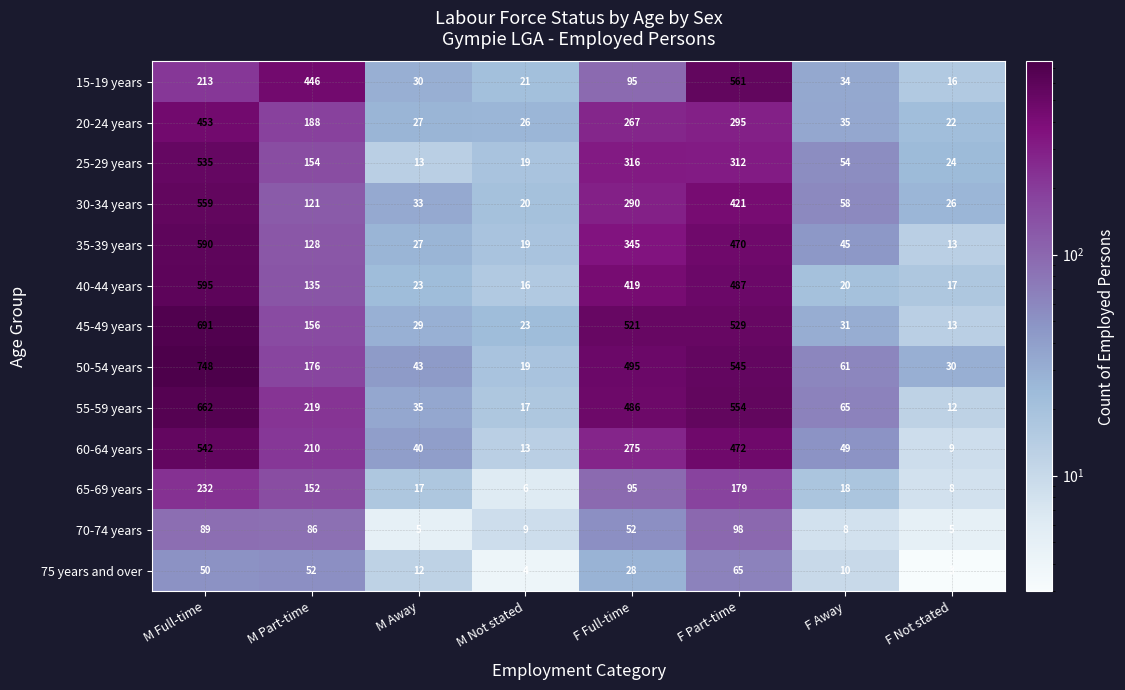

Rank the series at F Part-time from highest to lowest value.

15-19 years, 55-59 years, 50-54 years, 45-49 years, 40-44 years, 60-64 years, 35-39 years, 30-34 years, 25-29 years, 20-24 years, 65-69 years, 70-74 years, 75 years and over